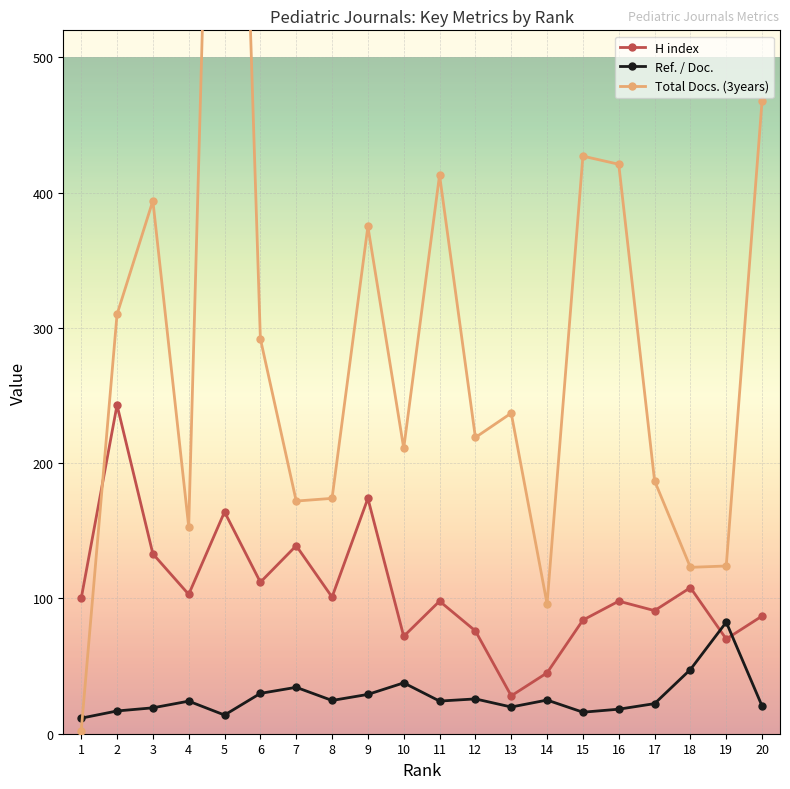

Rank the categories by Ref. / Doc. value from lowest to highest.

1, 5, 15, 2, 16, 3, 13, 20, 17, 4, 11, 8, 14, 12, 9, 6, 7, 10, 18, 19